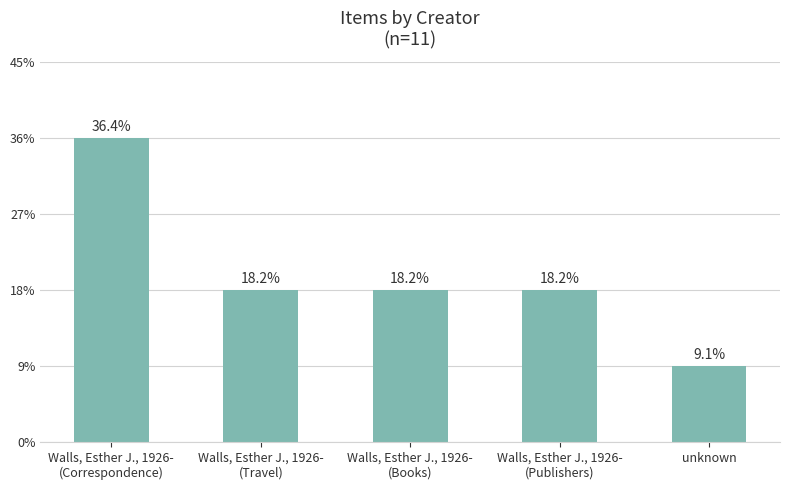

Are the bars horizontal?

No